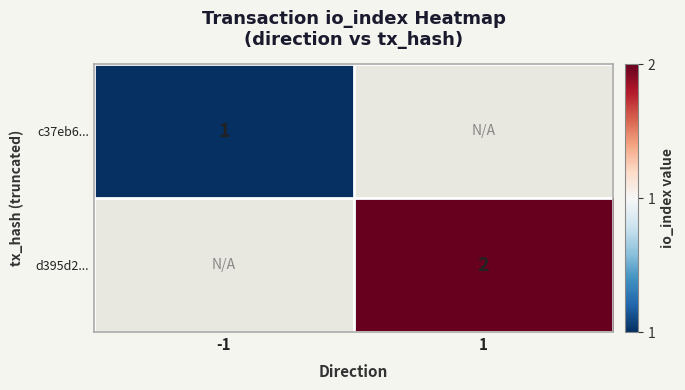

Is it true that d395d2... equals 1 at 1?

False